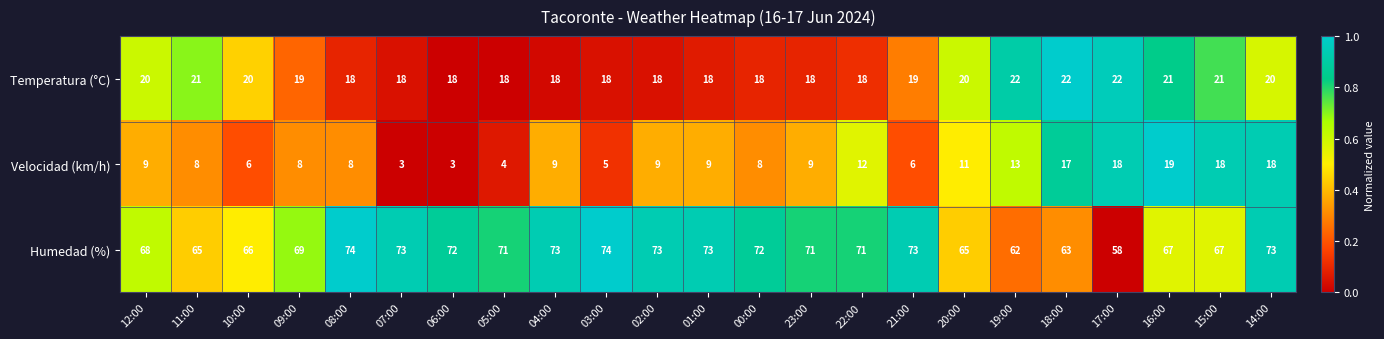

List the series in order of their peak value, lowest first.

Velocidad (km/h), Temperatura (°C), Humedad (%)